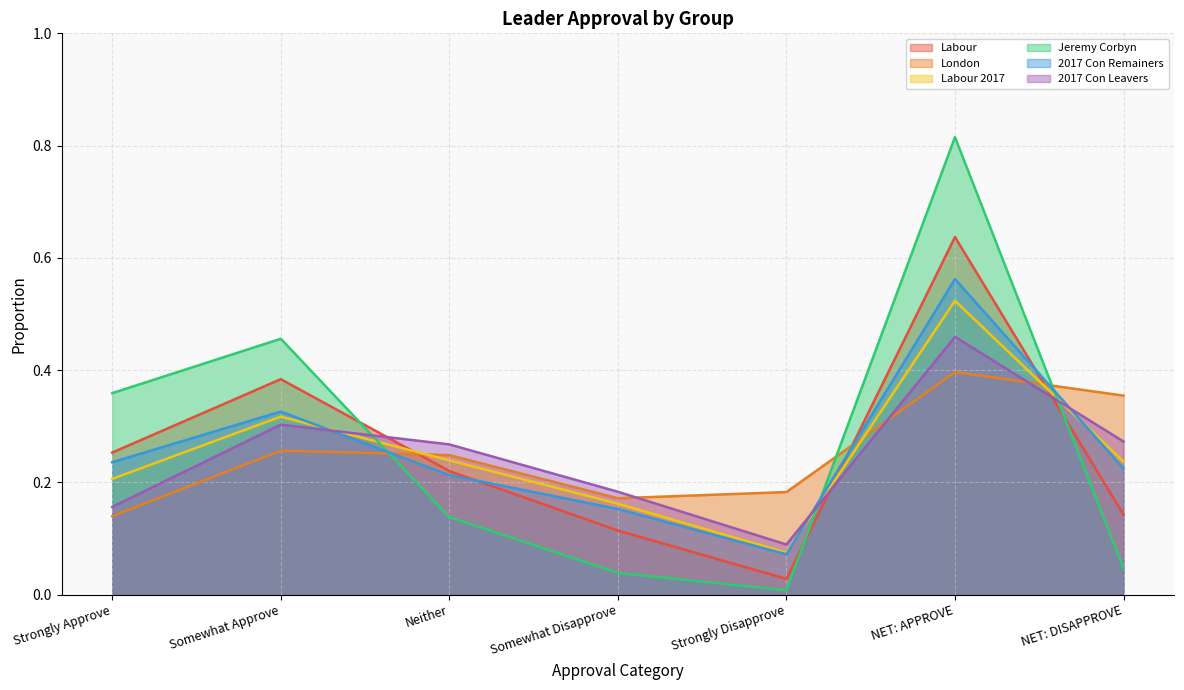

Is it true that London equals 0.3 at Somewhat Approve?

True